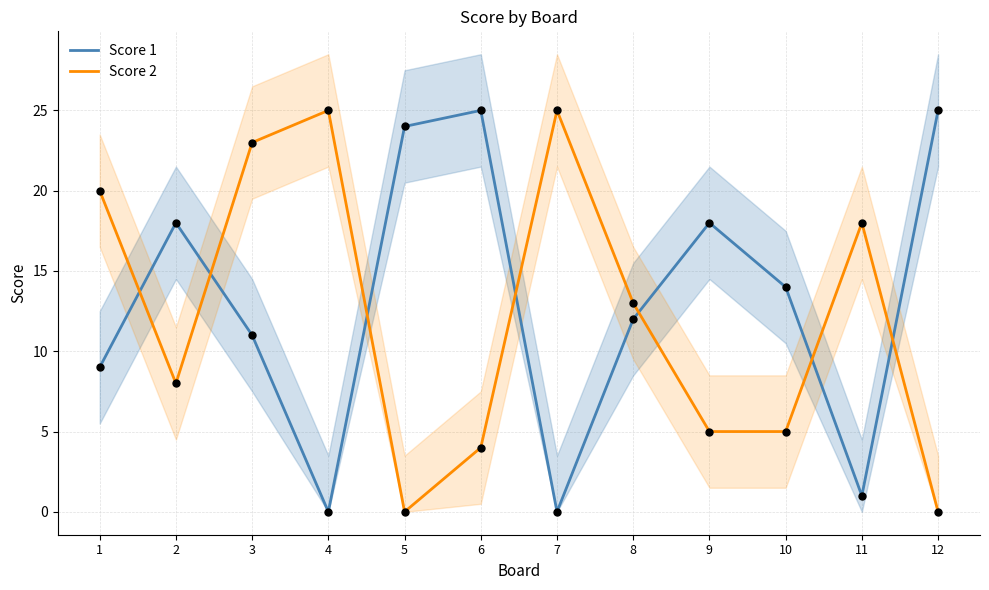

Which series contains the lowest Y value?

Score 1